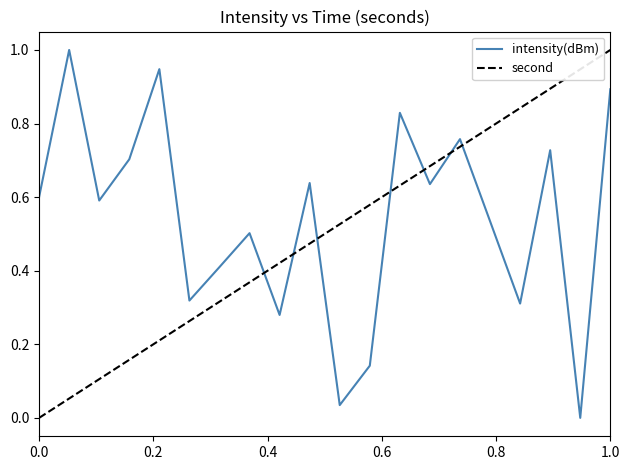

True or false: second and intensity(dBm) intersect in this chart.

True